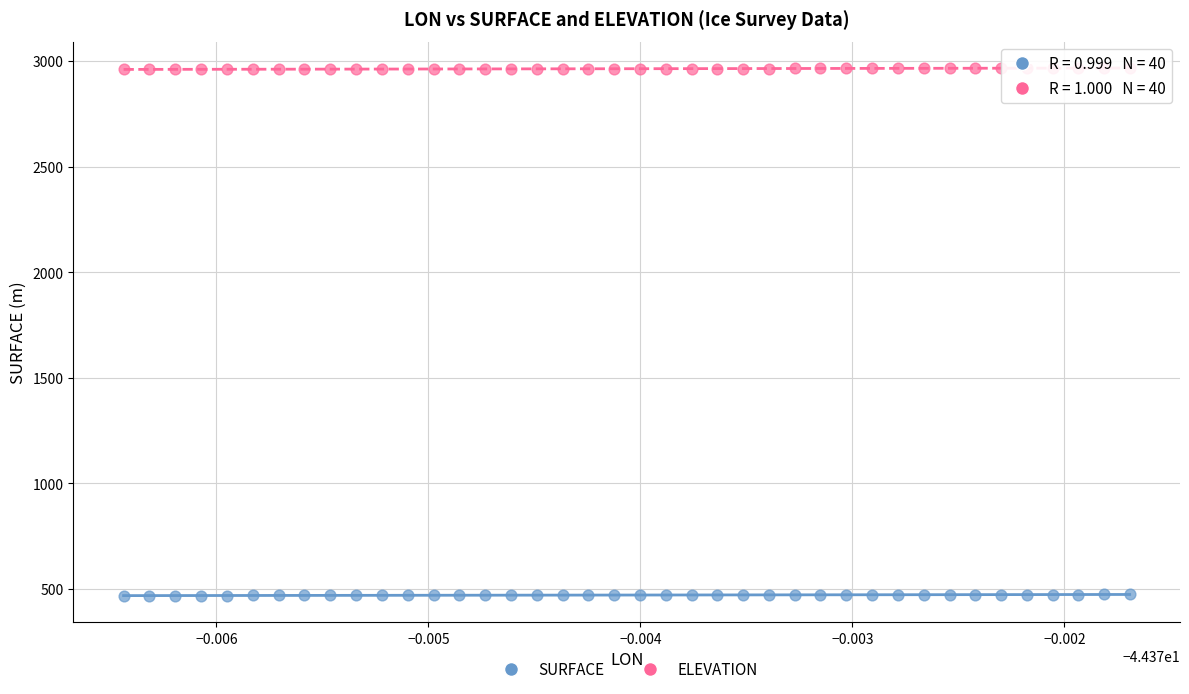

Which series reaches the maximum Y coordinate?

ELEVATION